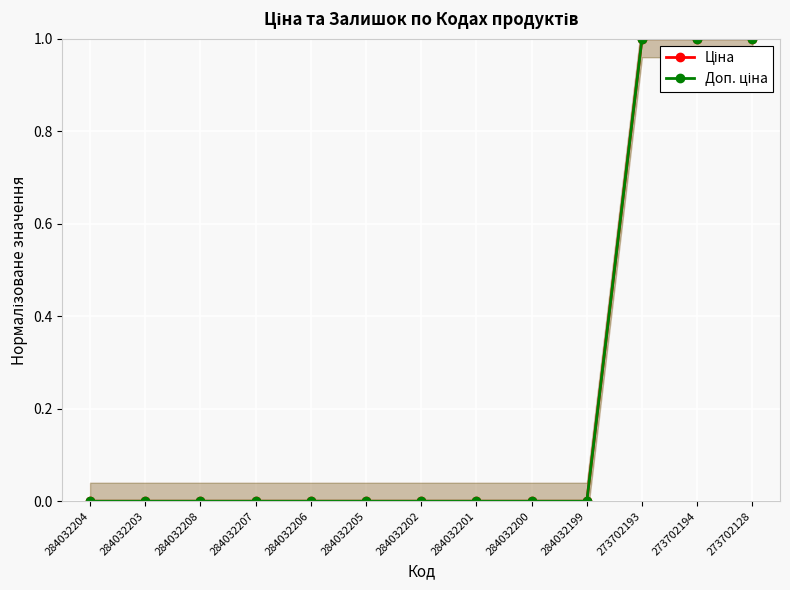

Rank the series at 284032207 from lowest to highest value.

Ціна, Доп. ціна